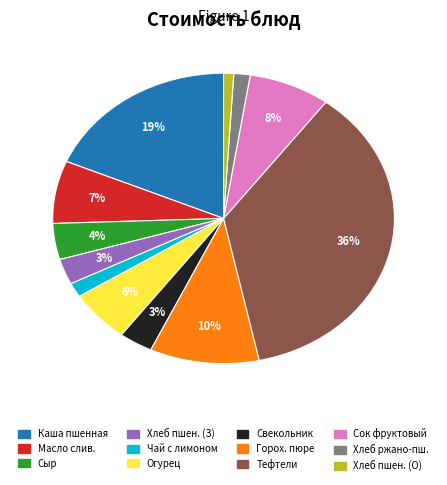

To the nearest percent, what is the difference between the largest and smallest slice percentages?

35%